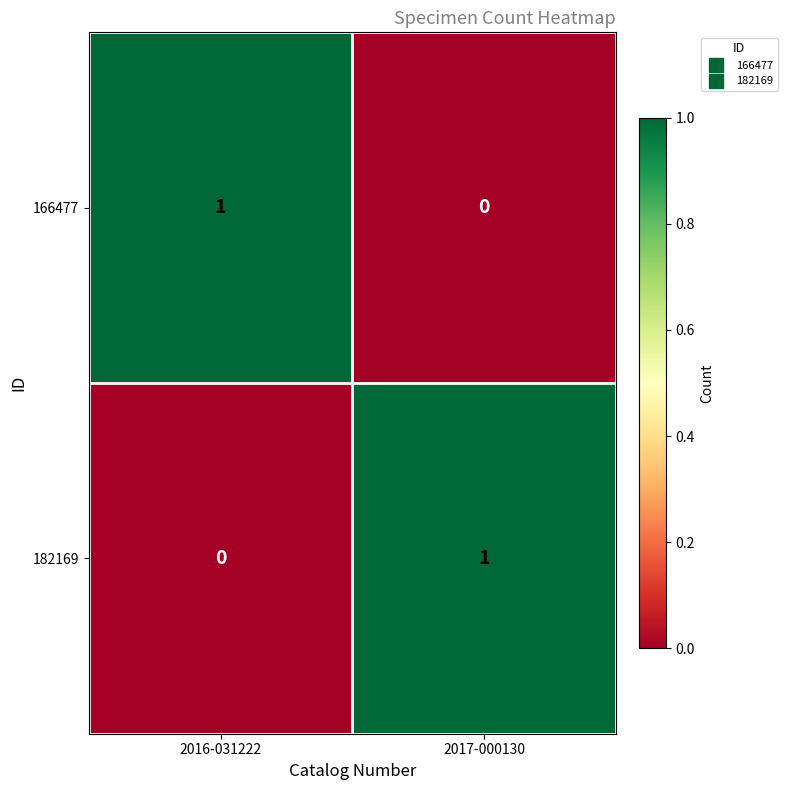

List the labels in order of 166477 value, smallest first.

2017-000130, 2016-031222